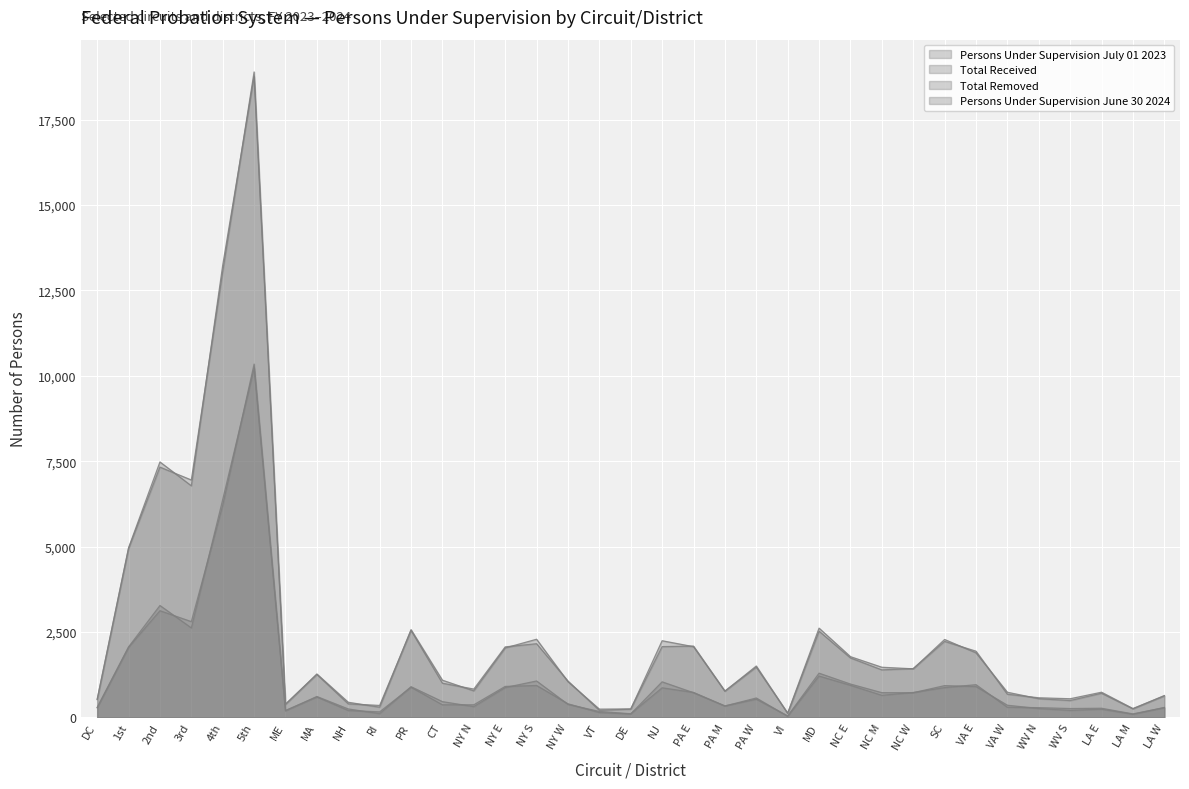

At VA E, list the series in order from largest to smallest.

Persons Under Supervision June 30 2024, Persons Under Supervision July 01 2023, Total Received, Total Removed